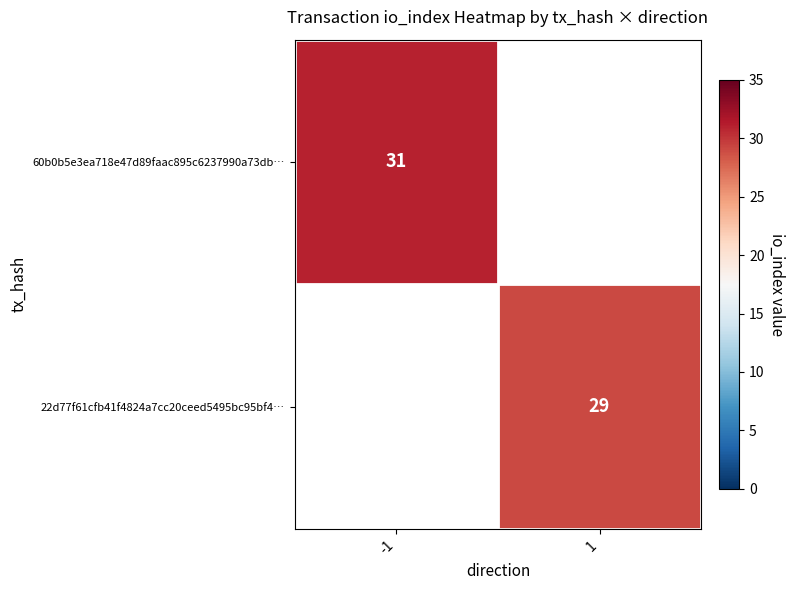

True or false: 60b0b5e3ea718e47d89faac895c6237990a73db… has a value of 31 at -1.

True